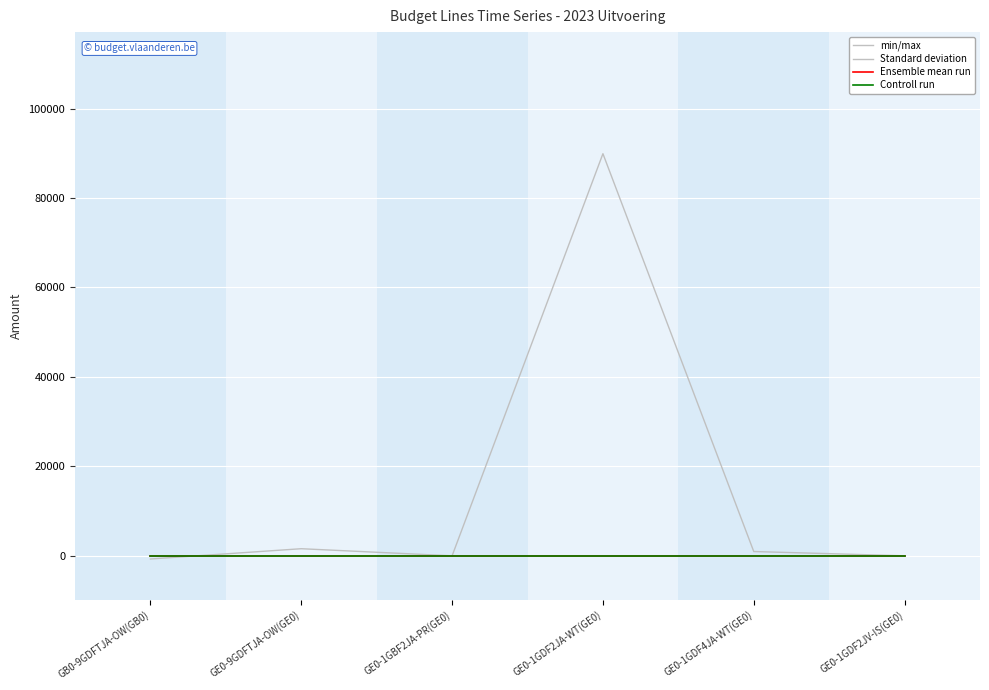

Reading left to right, transcribe all the data shown in this chart.

min/max: GB0-9GDFTJA-OW(GB0)=0	GE0-9GDFTJA-OW(GE0)=0	GE0-1GBF2JA-PR(GE0)=0	GE0-1GDF2JA-WT(GE0)=89896	GE0-1GDF4JA-WT(GE0)=962	GE0-1GDF2JV-IS(GE0)=0
Standard deviation: GB0-9GDFTJA-OW(GB0)=-708	GE0-9GDFTJA-OW(GE0)=1588	GE0-1GBF2JA-PR(GE0)=0	GE0-1GDF2JA-WT(GE0)=0	GE0-1GDF4JA-WT(GE0)=0	GE0-1GDF2JV-IS(GE0)=0
Ensemble mean run: GB0-9GDFTJA-OW(GB0)=0	GE0-9GDFTJA-OW(GE0)=0	GE0-1GBF2JA-PR(GE0)=0	GE0-1GDF2JA-WT(GE0)=0	GE0-1GDF4JA-WT(GE0)=0	GE0-1GDF2JV-IS(GE0)=0
Controll run: GB0-9GDFTJA-OW(GB0)=0	GE0-9GDFTJA-OW(GE0)=0	GE0-1GBF2JA-PR(GE0)=0	GE0-1GDF2JA-WT(GE0)=0	GE0-1GDF4JA-WT(GE0)=0	GE0-1GDF2JV-IS(GE0)=0